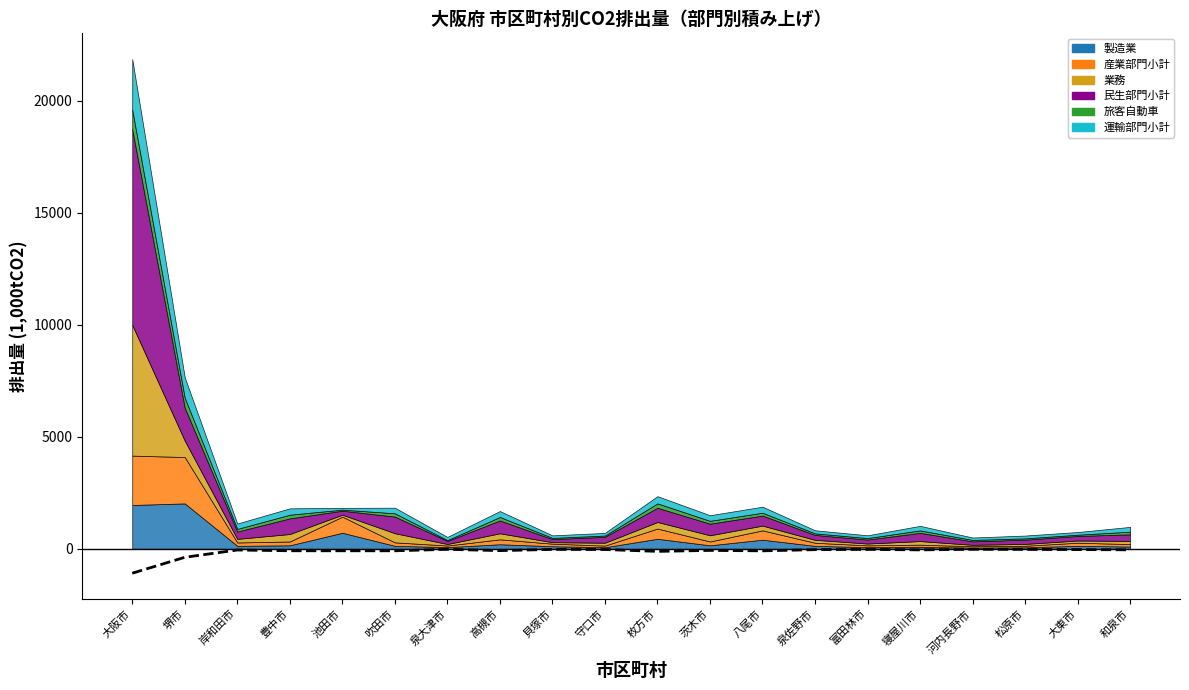

What is the sum of all values?

-2529.4